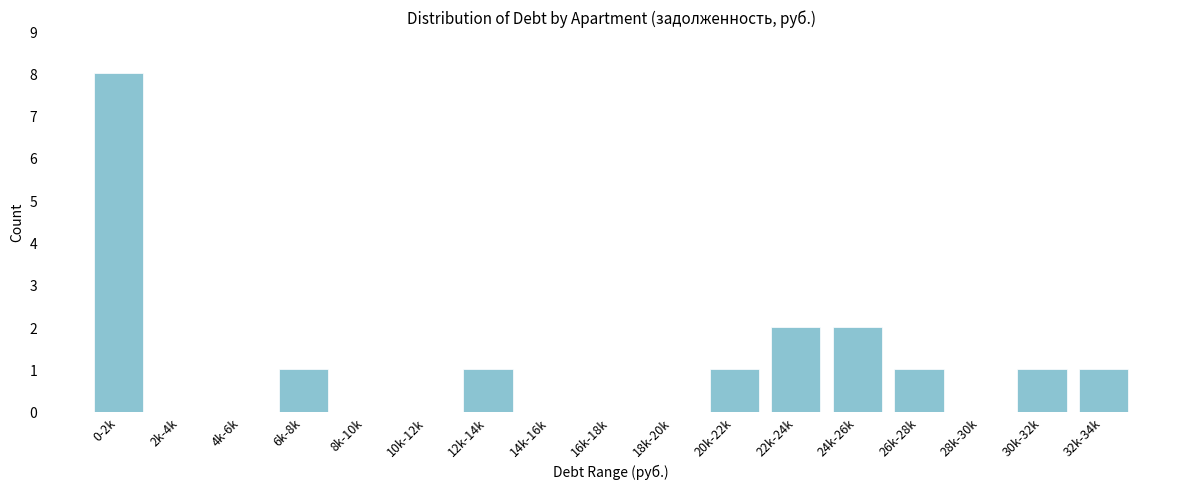

Reading left to right, what are all the values shown in this chart?

0-2k=8	2k-4k=0	4k-6k=0	6k-8k=1	8k-10k=0	10k-12k=0	12k-14k=1	14k-16k=0	16k-18k=0	18k-20k=0	20k-22k=1	22k-24k=2	24k-26k=2	26k-28k=1	28k-30k=0	30k-32k=1	32k-34k=1